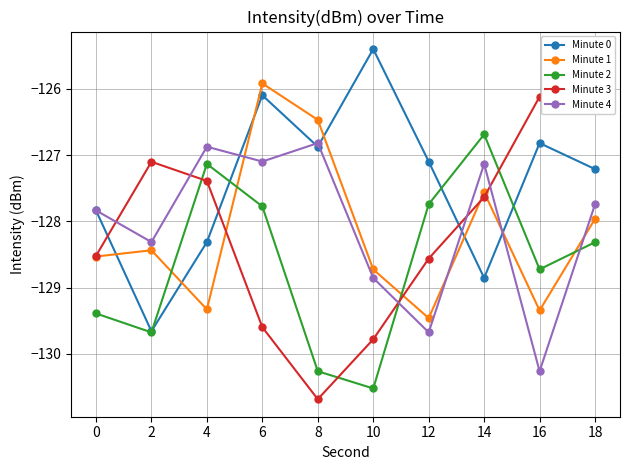

What is the maximum value shown in the chart?

-125.4